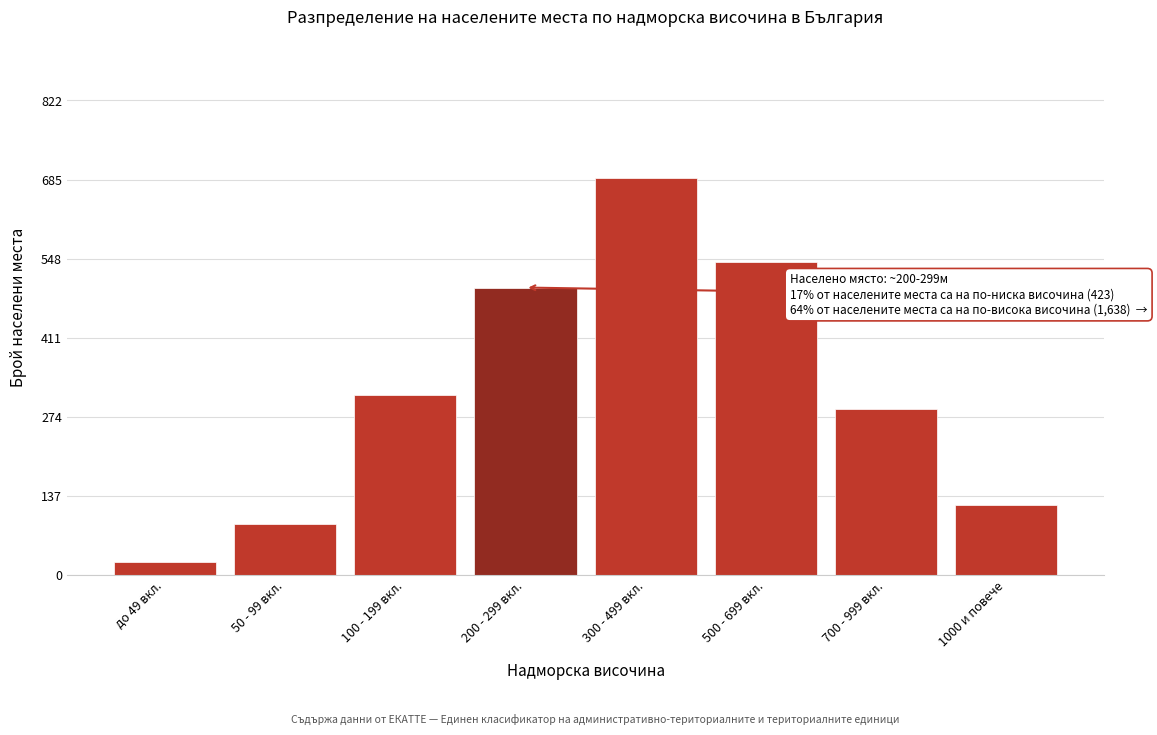

Reading left to right, list all the values displayed in this chart.

до 49 вкл.=22	50 - 99 вкл.=89	100 - 199 вкл.=312	200 - 299 вкл.=498	300 - 499 вкл.=687	500 - 699 вкл.=543	700 - 999 вкл.=287	1000 и повече=121